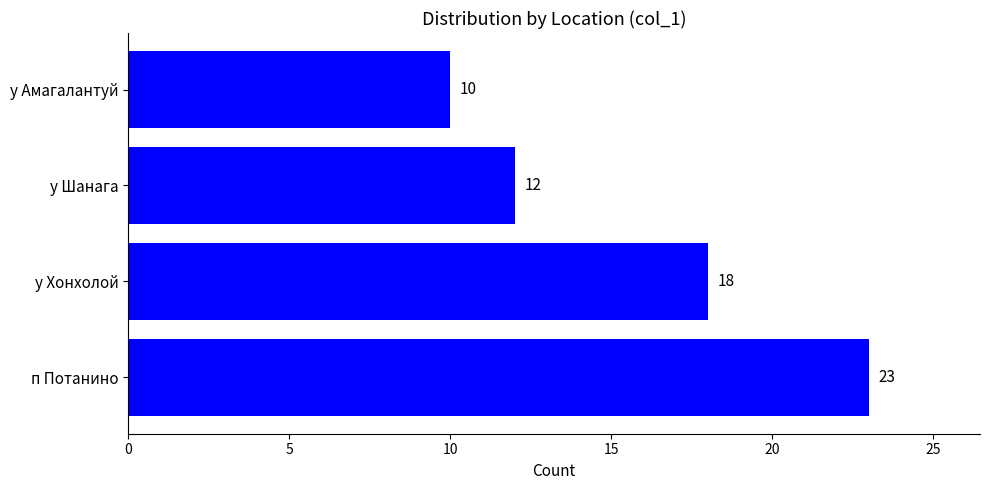

Rank the categories by value from highest to lowest.

п Потанино, у Хонхолой, у Шанага, у Амагалантуй